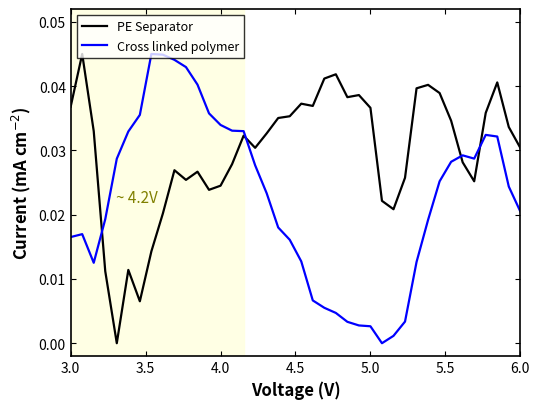

Which series has the largest total across all categories?

PE Separator